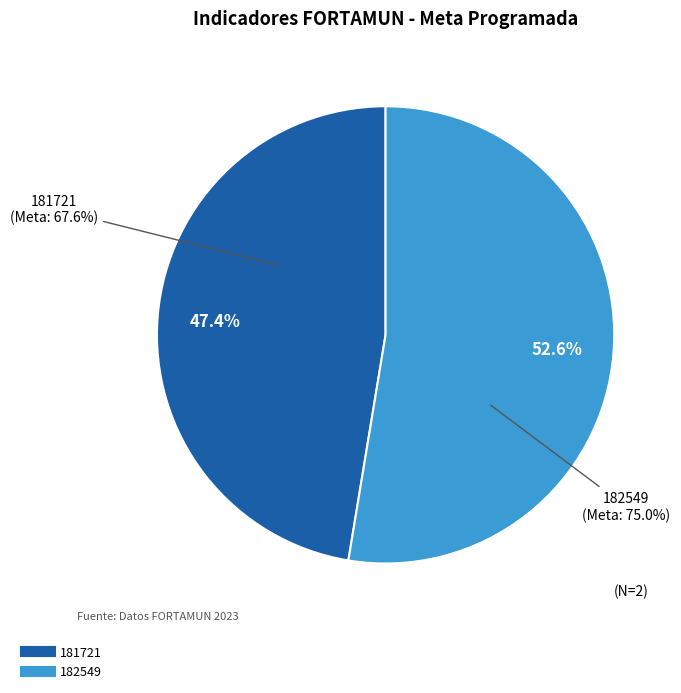

Which category has the biggest portion of the pie?

182549